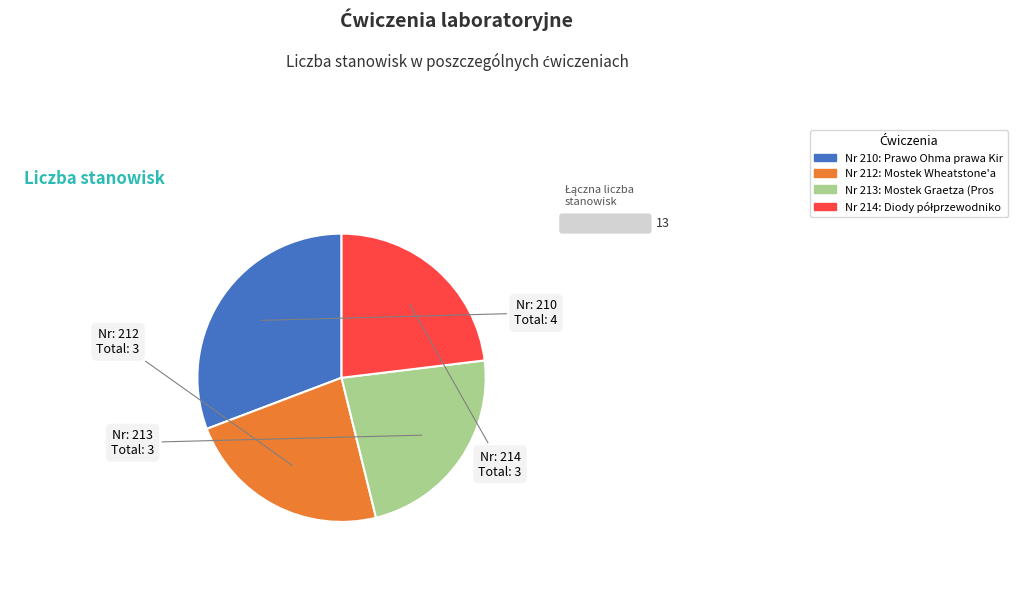

Does any single category account for the majority?

No